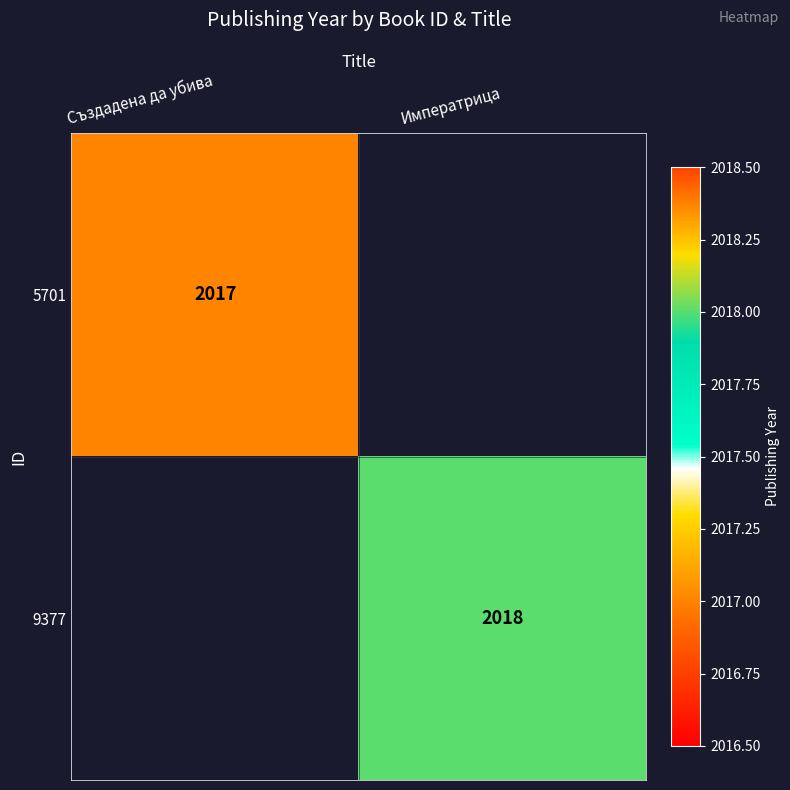

The value of 9377 at Императрица is 2018. True or false?

True